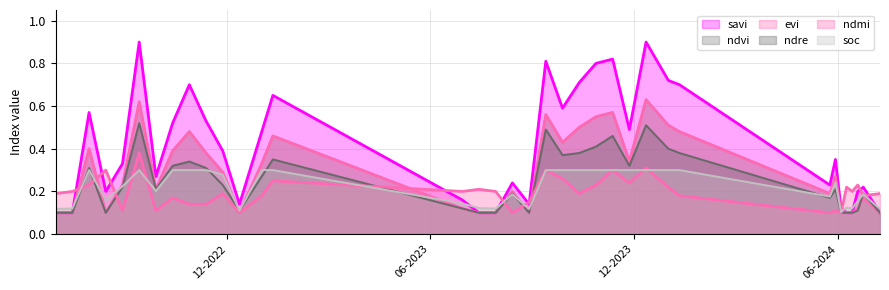

What is the smallest value displayed?

0.1